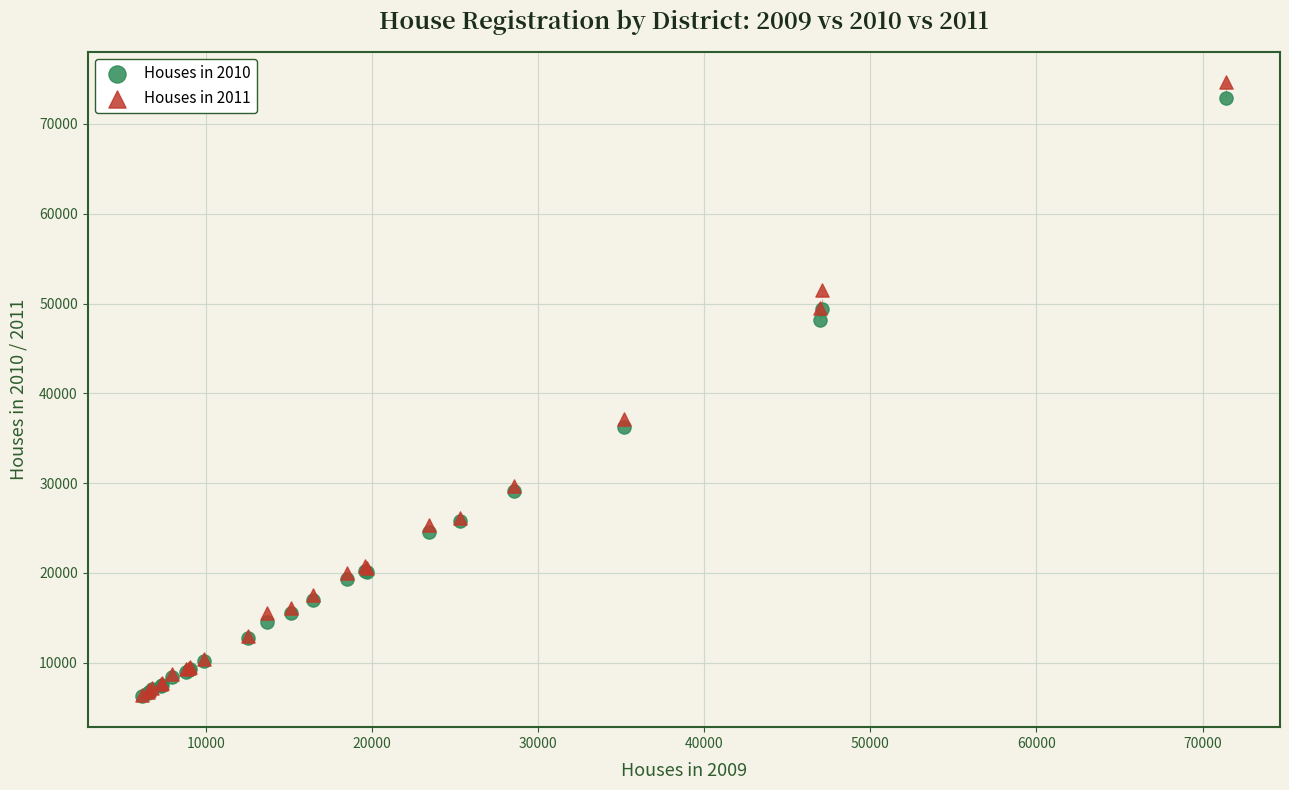

What are all the series names shown in the legend?

Houses in 2010, Houses in 2011